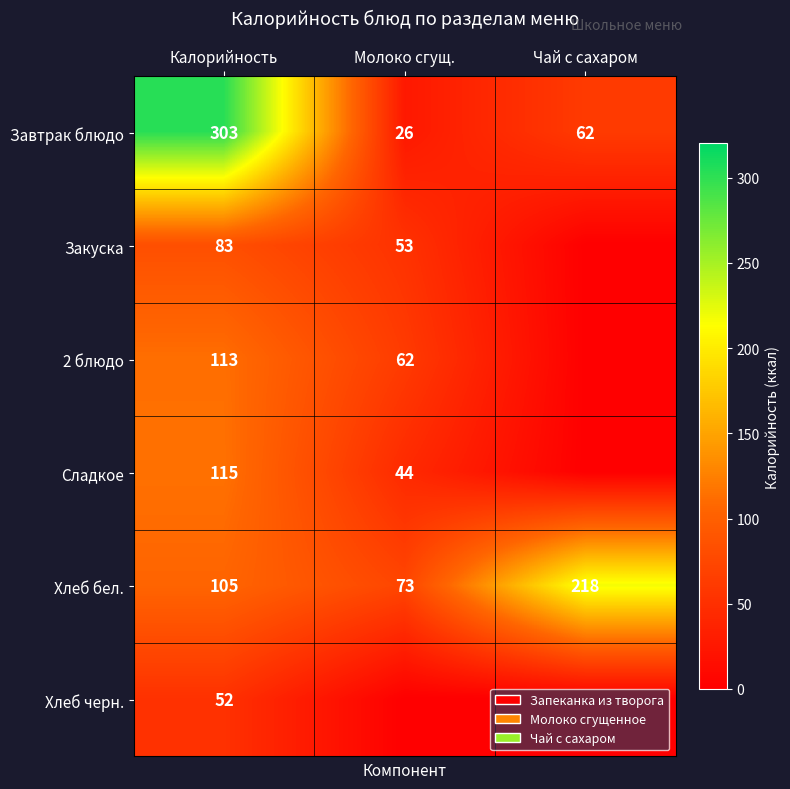

Is it true that 2 блюдо equals 174 at Калорийность?

False